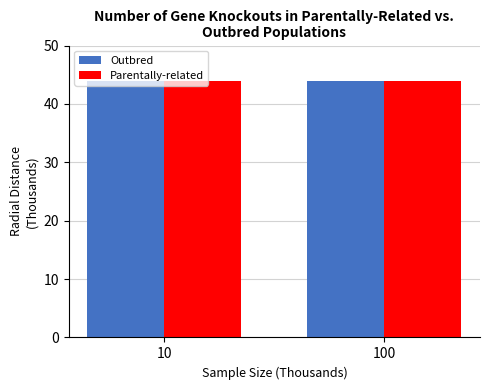

True or false: Parentally-related has a value of 43.9 at 10.

True